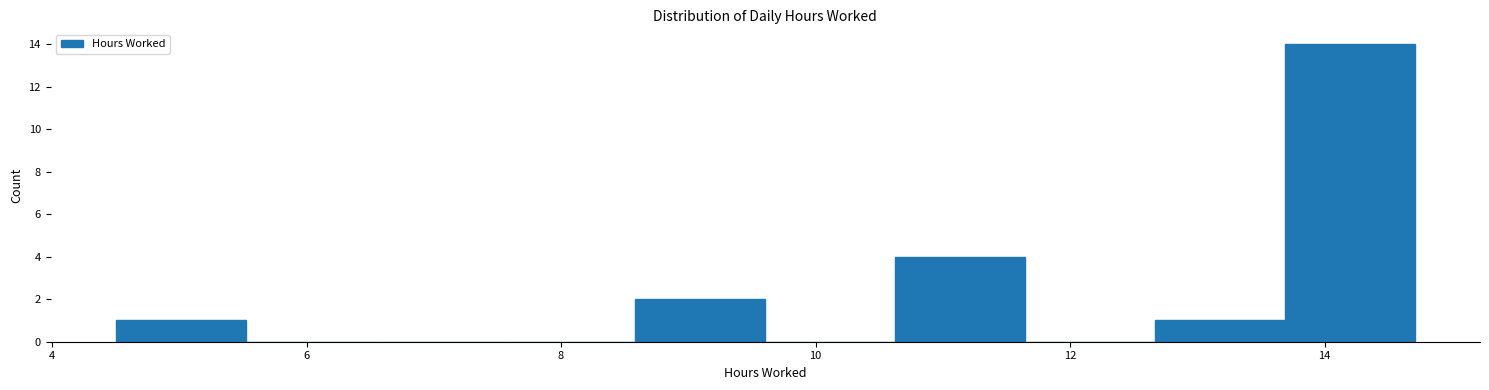

Which range on the x-axis has the tallest bar?

13.6 to 14.8